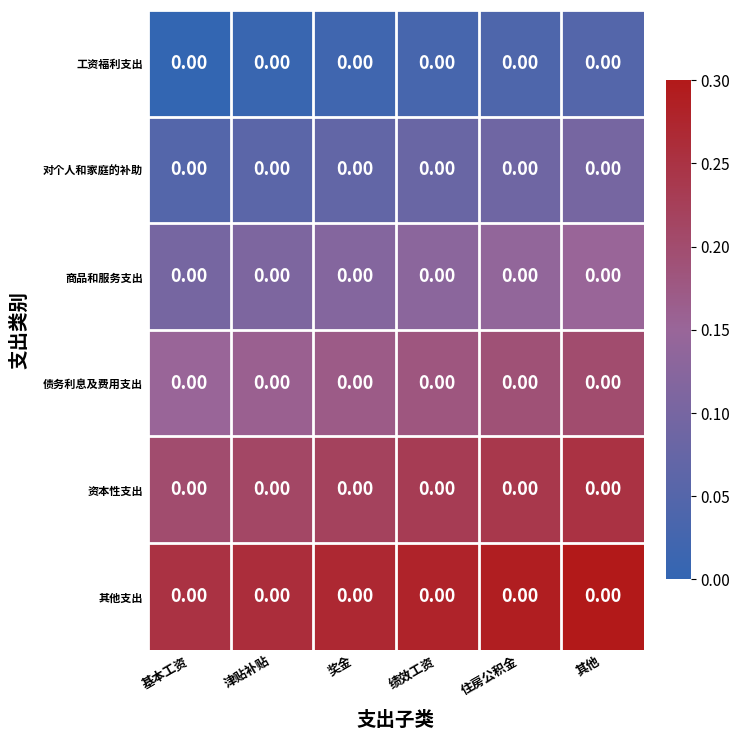

Reading left to right, transcribe all the data shown in this chart.

工资福利支出: 基本工资=0.0	津贴补贴=0.0	奖金=0.0	绩效工资=0.0	住房公积金=0.0	其他=0.0
对个人和家庭的补助: 基本工资=0.0	津贴补贴=0.0	奖金=0.0	绩效工资=0.0	住房公积金=0.0	其他=0.0
商品和服务支出: 基本工资=0.0	津贴补贴=0.0	奖金=0.0	绩效工资=0.0	住房公积金=0.0	其他=0.0
债务利息及费用支出: 基本工资=0.0	津贴补贴=0.0	奖金=0.0	绩效工资=0.0	住房公积金=0.0	其他=0.0
资本性支出: 基本工资=0.0	津贴补贴=0.0	奖金=0.0	绩效工资=0.0	住房公积金=0.0	其他=0.0
其他支出: 基本工资=0.0	津贴补贴=0.0	奖金=0.0	绩效工资=0.0	住房公积金=0.0	其他=0.0